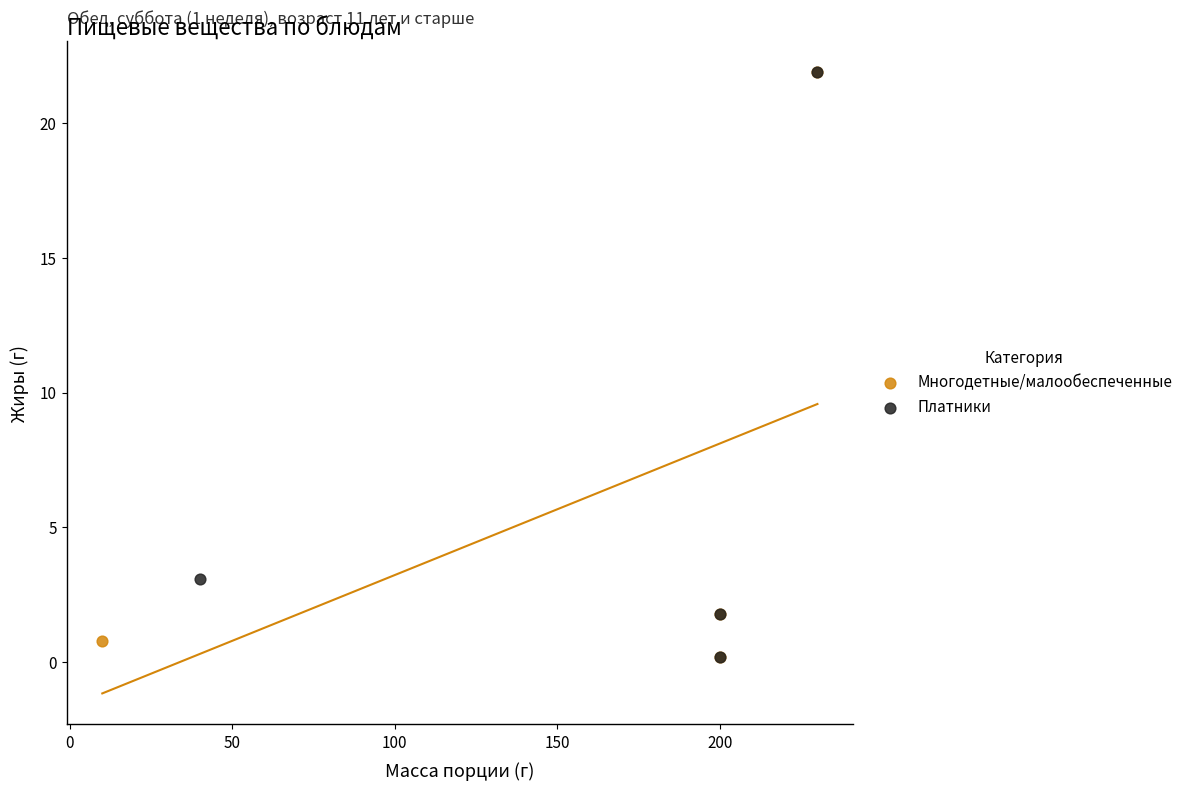

What are all the series names shown in the legend?

Многодетные/малообеспеченные, Платники